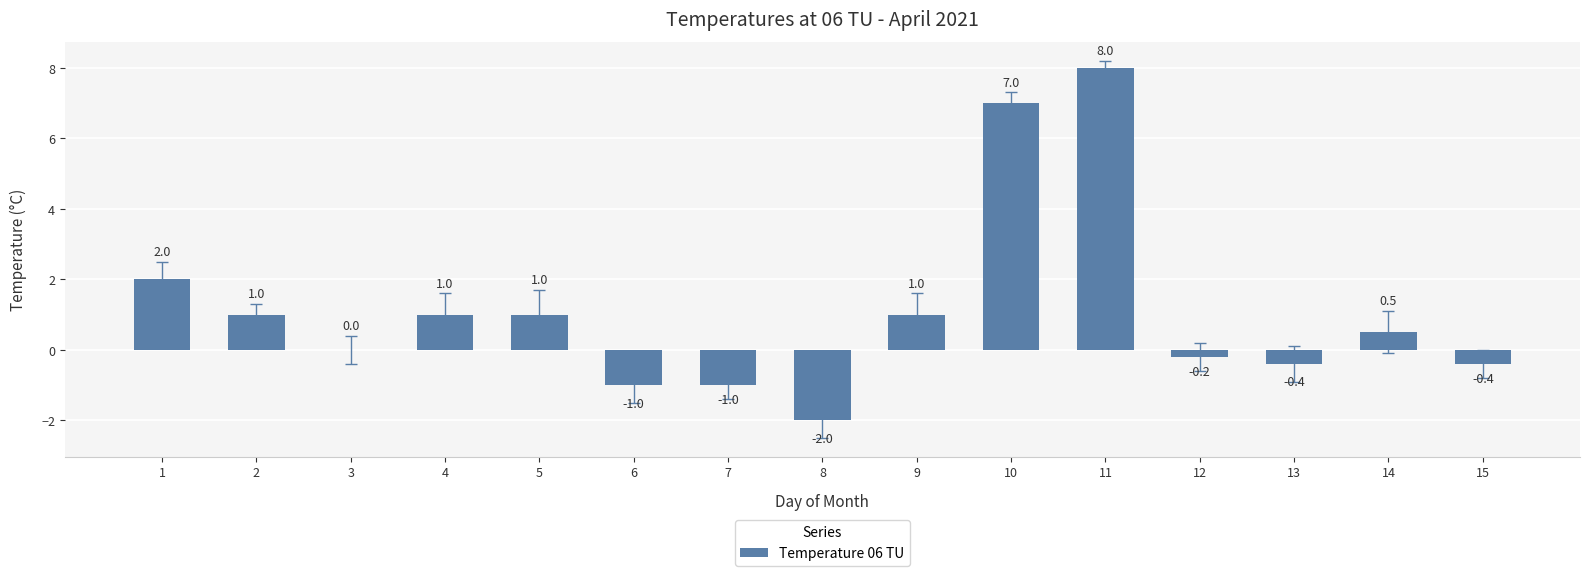

At which label is the value closest to 3?

1